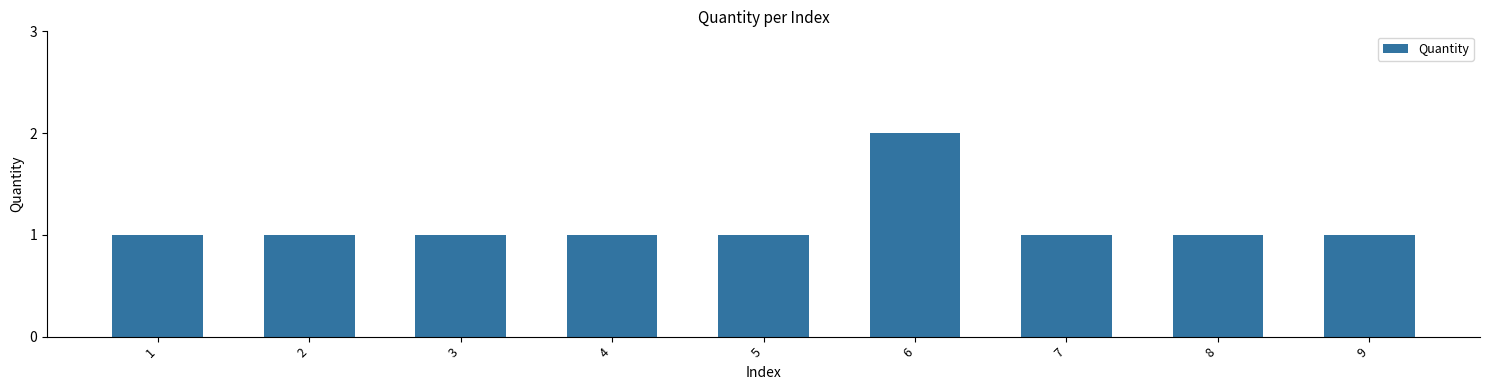

What is the value of the 7th bar from the left?

1